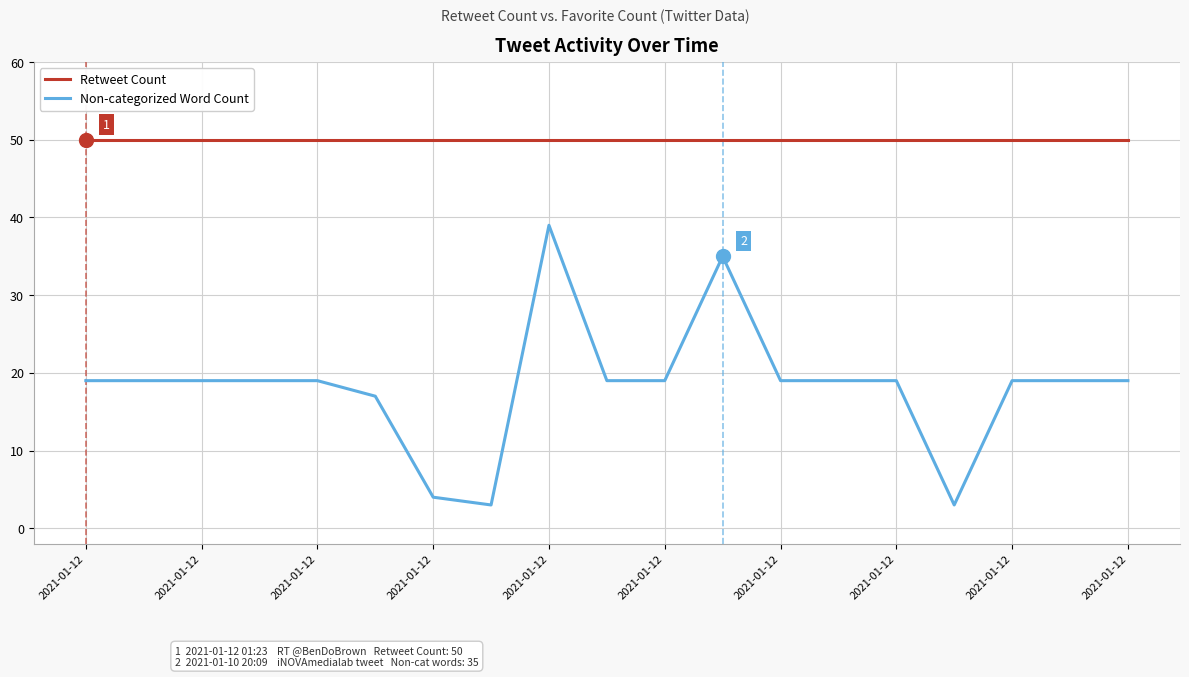

True or false: Retweet Count and Non-categorized Word Count cross at least once.

False